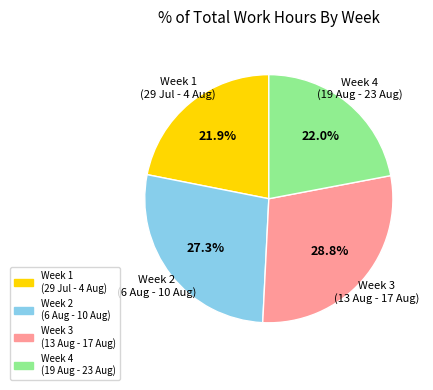

Is there any slice that represents more than half of the pie?

No